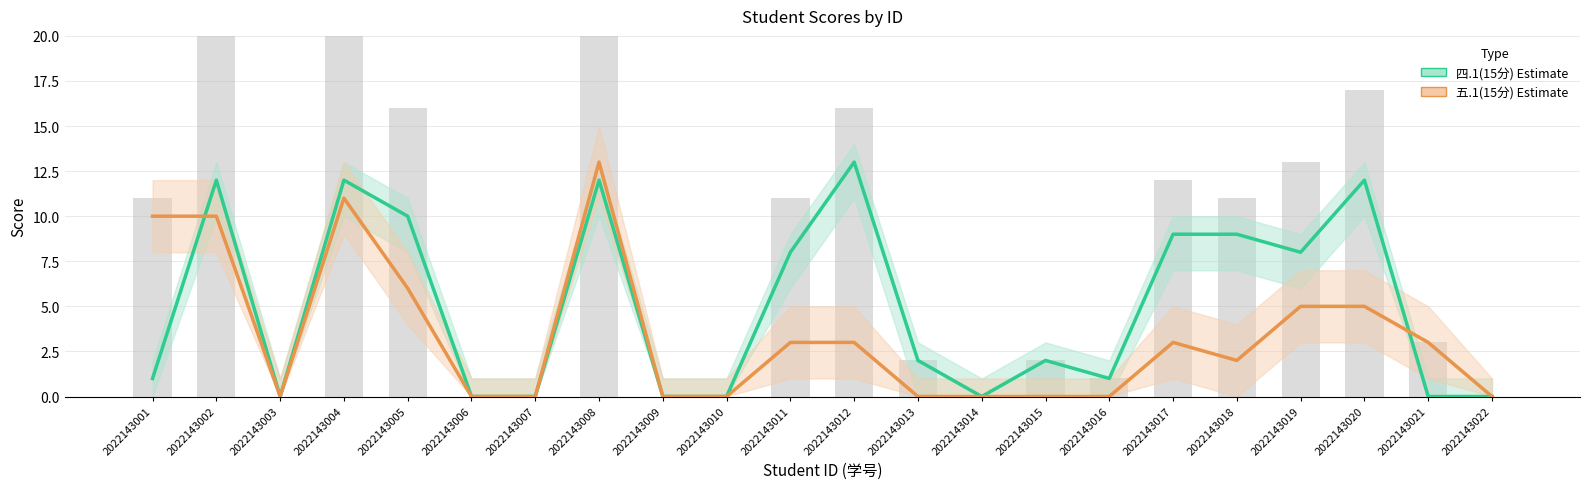

Which has a higher value, 2022143022 or 2022143018?

2022143018